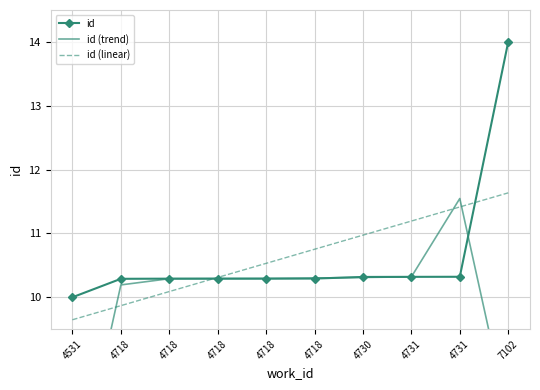

What are all the series names shown in the legend?

id, id (trend), id (linear)